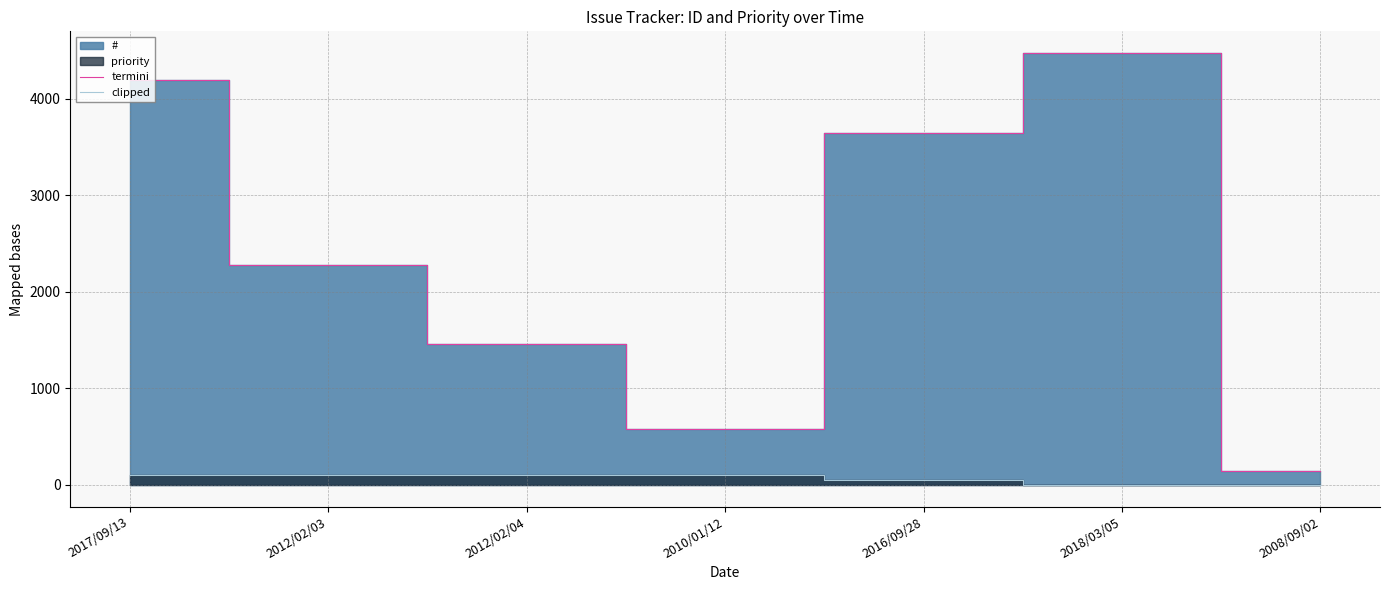

True or false: clipped has more than 1 interior local peaks.

False